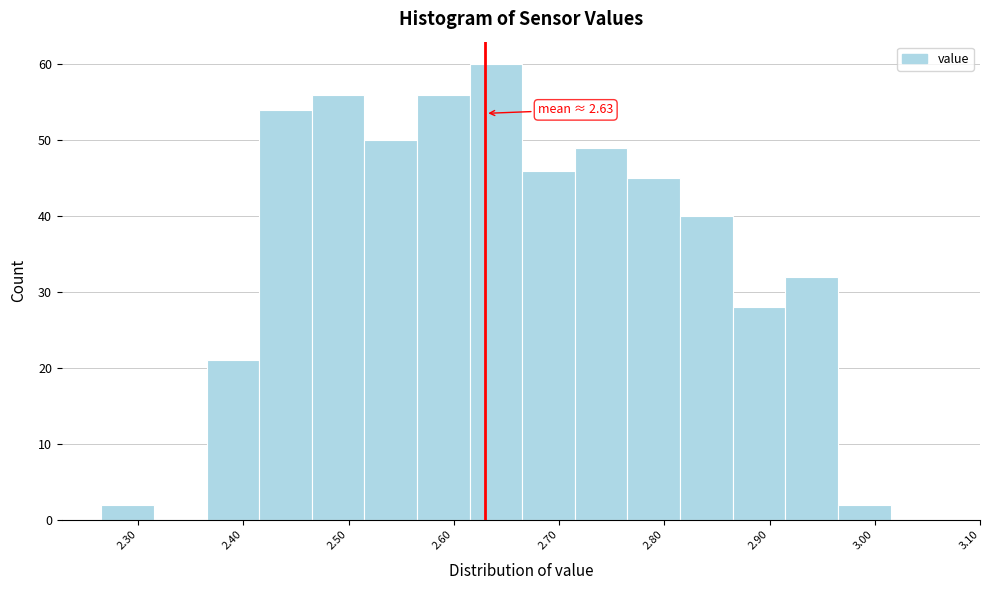

Over which range of the x-axis is the bar tallest?

2.615 to 2.665